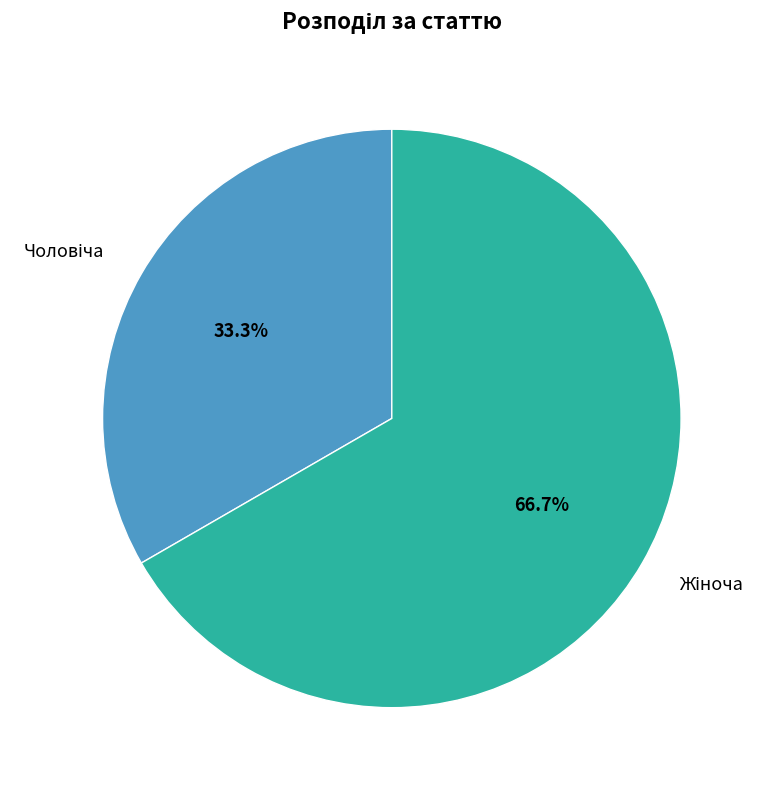

How many segments does this pie chart have?

2